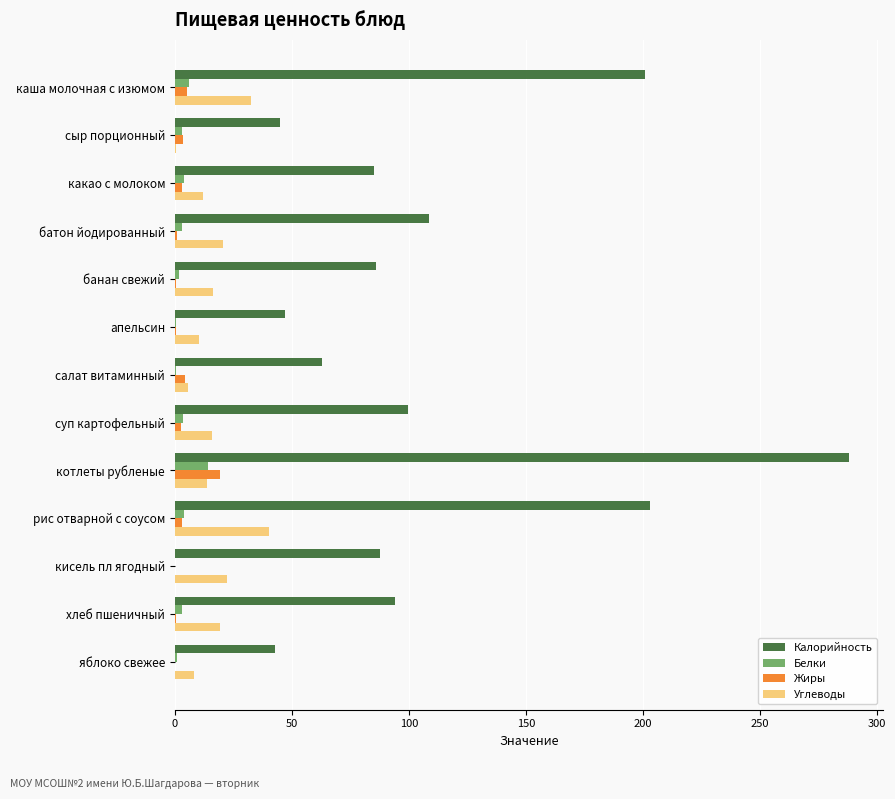

At which label is Калорийность closest to 165?

каша молочная с изюмом